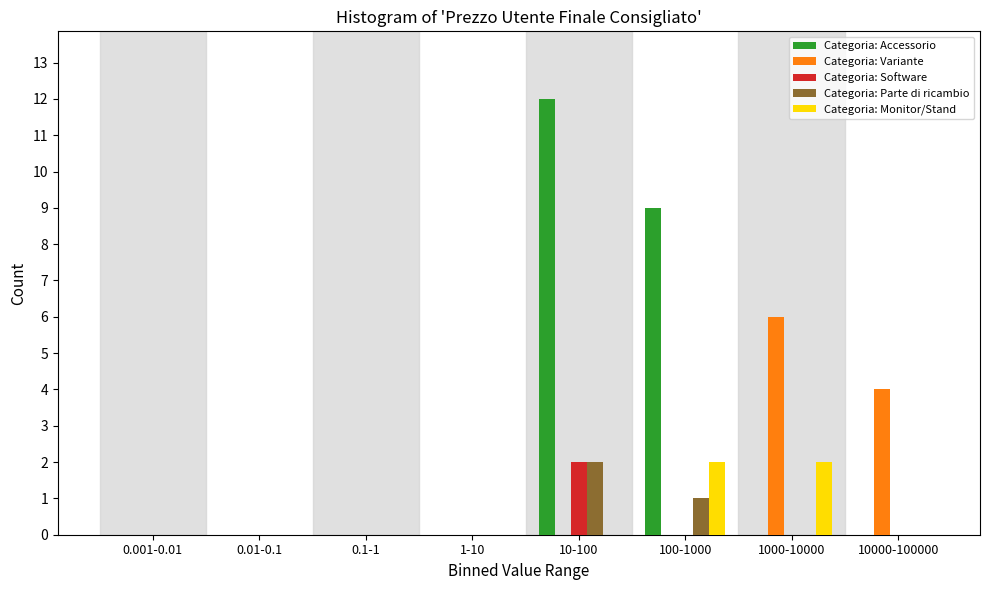

What is the sum of all Categoria: Accessorio values?

21